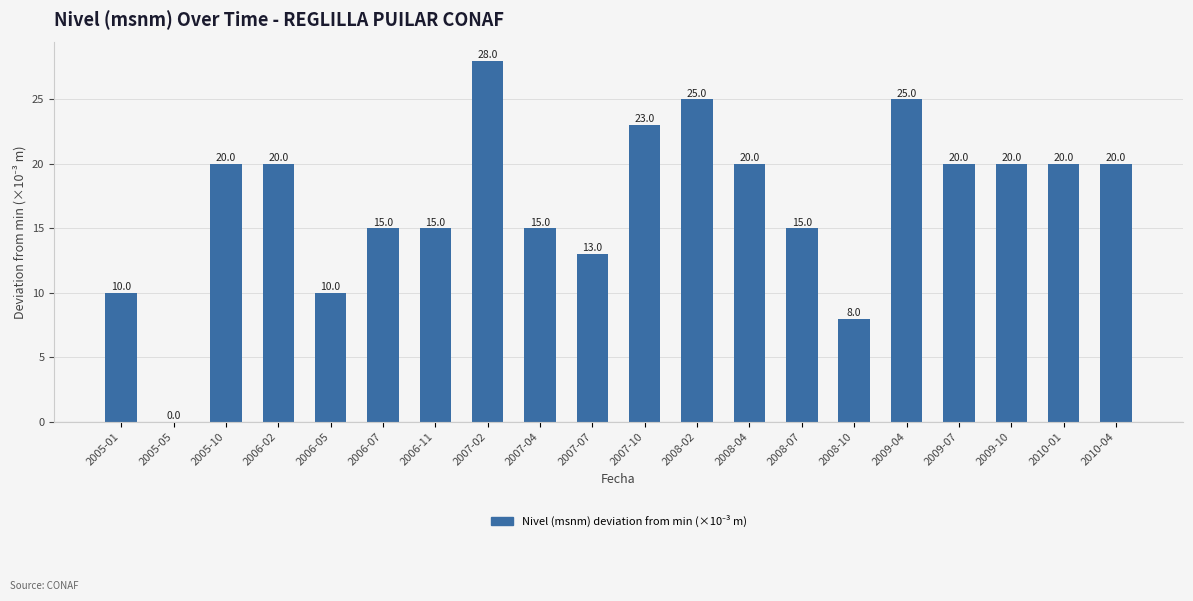

What is the sum of all values?

342